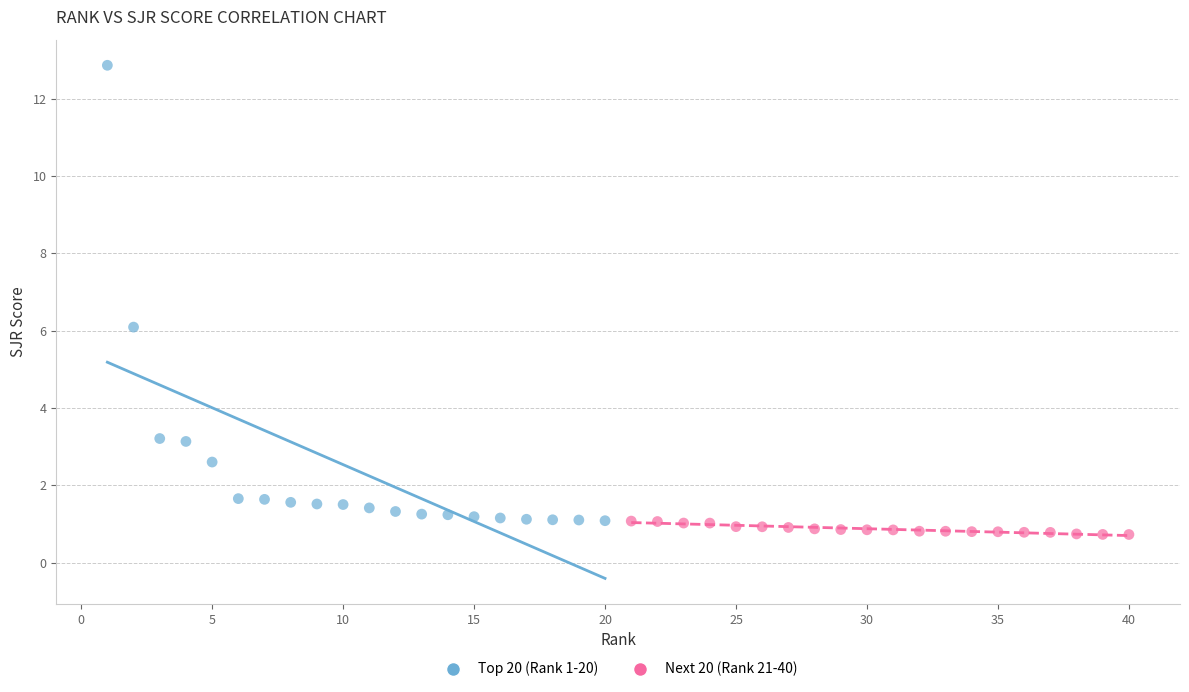

Which series reaches the minimum Y coordinate?

Next 20 (Rank 21-40)